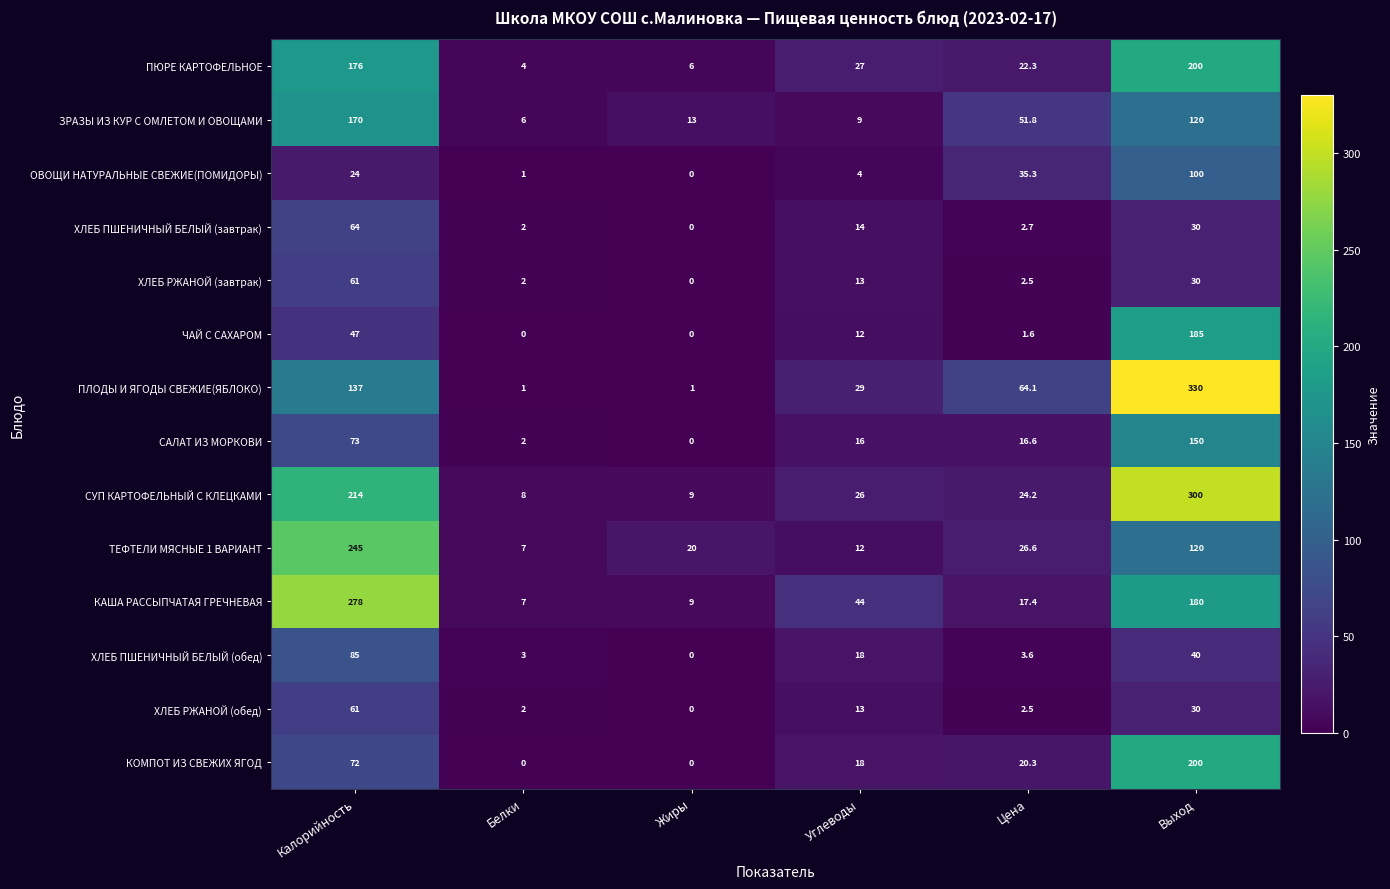

At which label is ЗРАЗЫ ИЗ КУР С ОМЛЕТОМ И ОВОЩАМИ closest to 88?

Выход